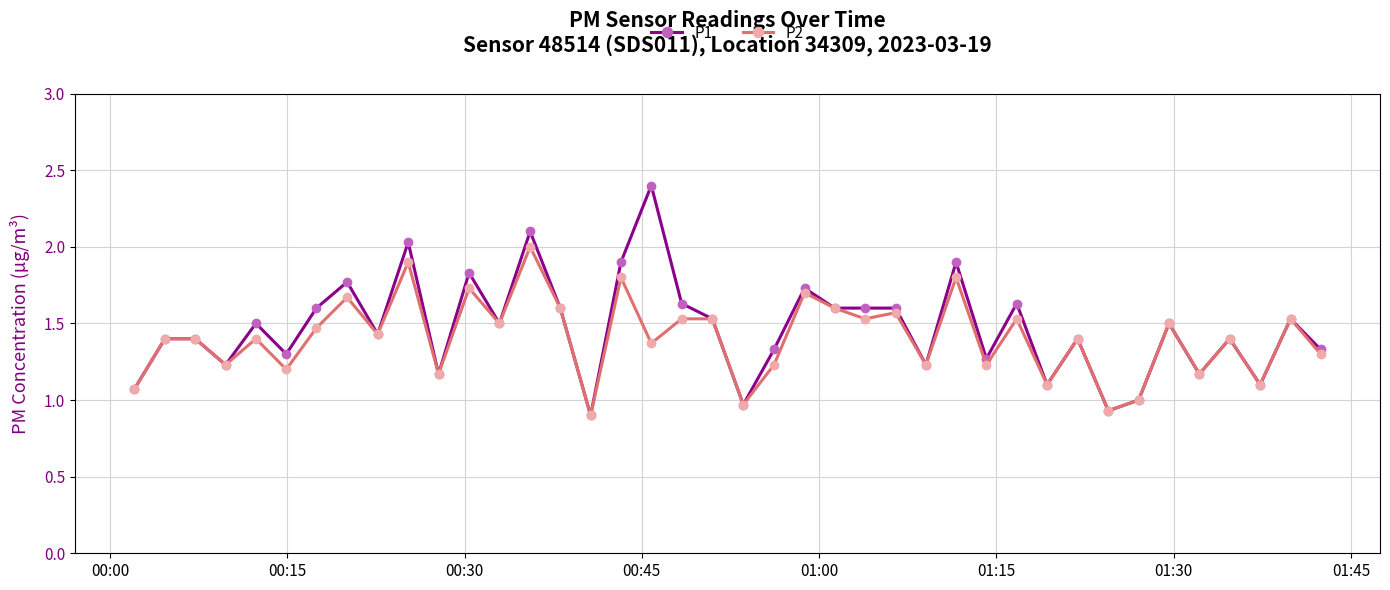

What is the greatest value displayed?

2.4